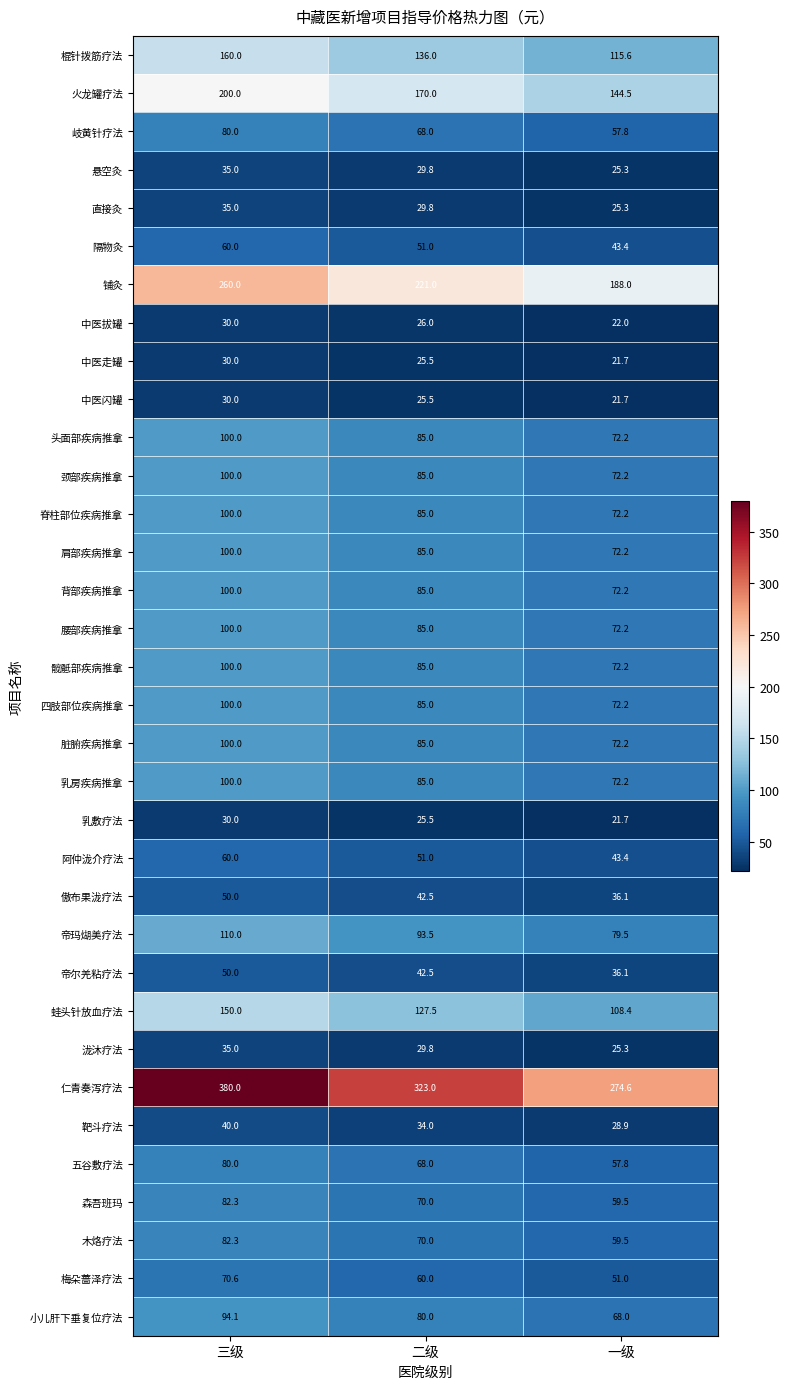

True or false: 隔物灸 has a value of 82.0 at 二级.

False